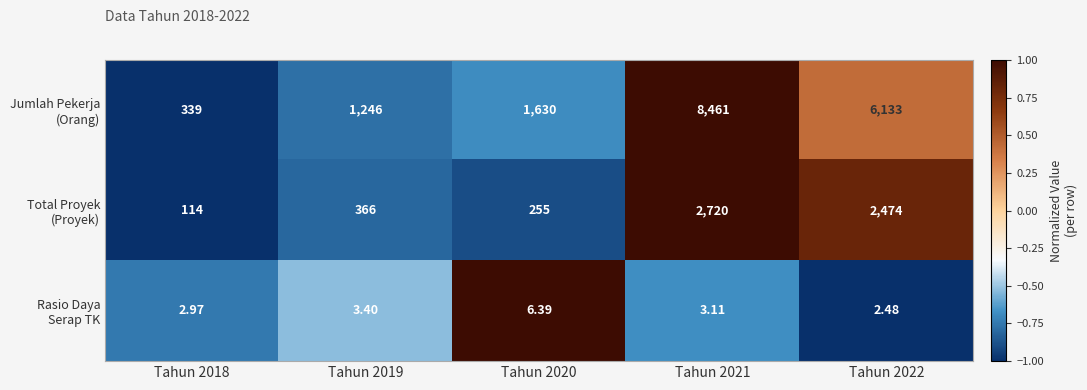

At which category is the sum across all series the highest?

Tahun 2021